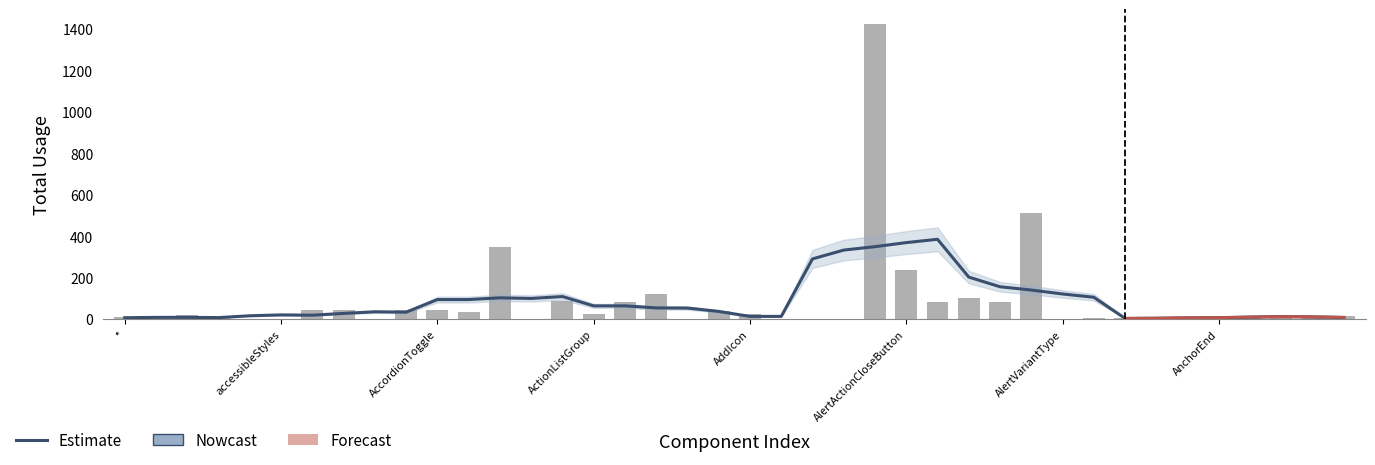

The value at 16 is 34. True or false?

False